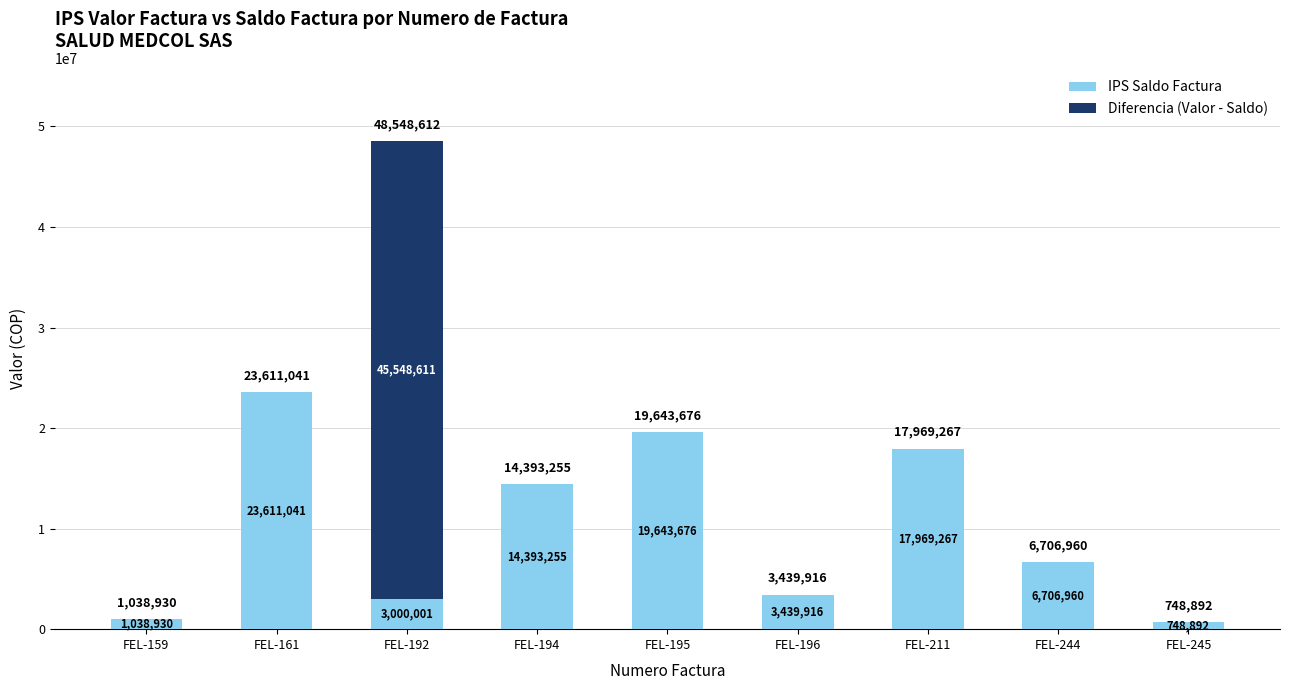

What is the highest value of the IPS Saldo Factura series?

23611041